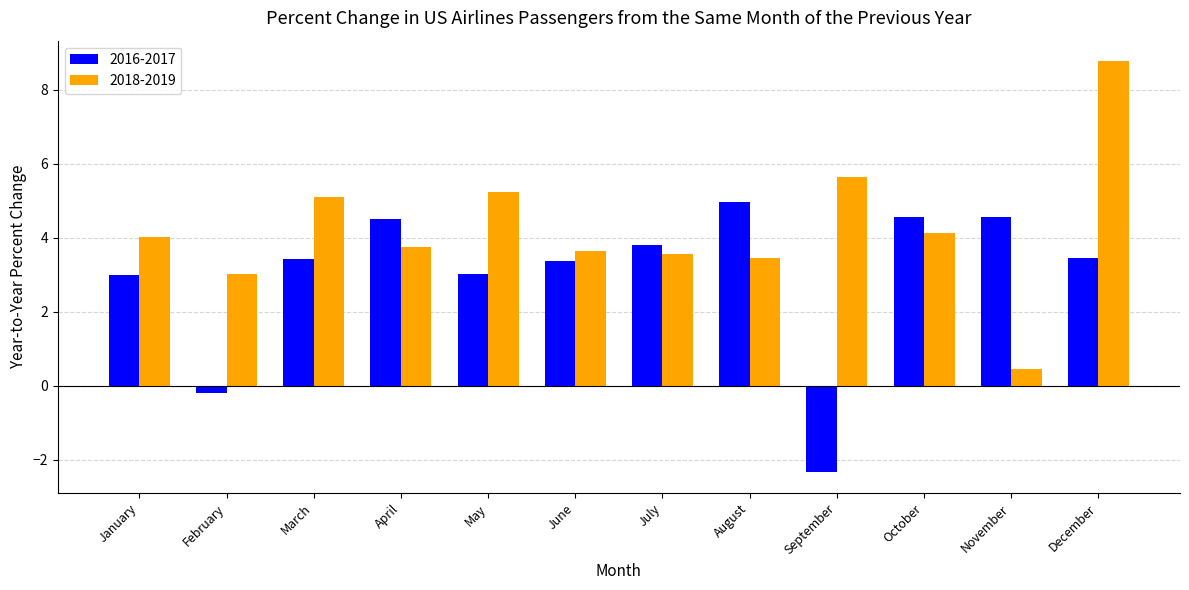

Between March and July, which series saw the biggest shift?

2018-2019